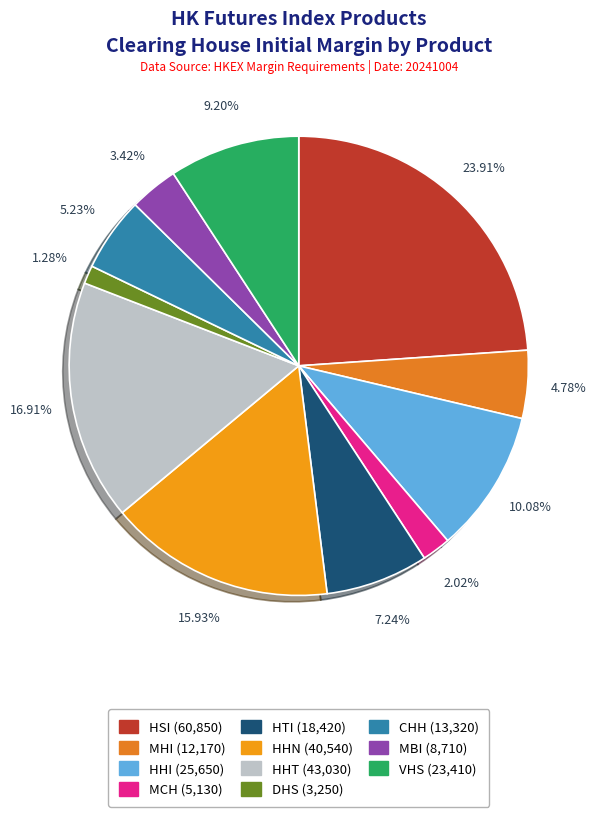

Which category has the biggest portion of the pie?

HSI (Full Rate)